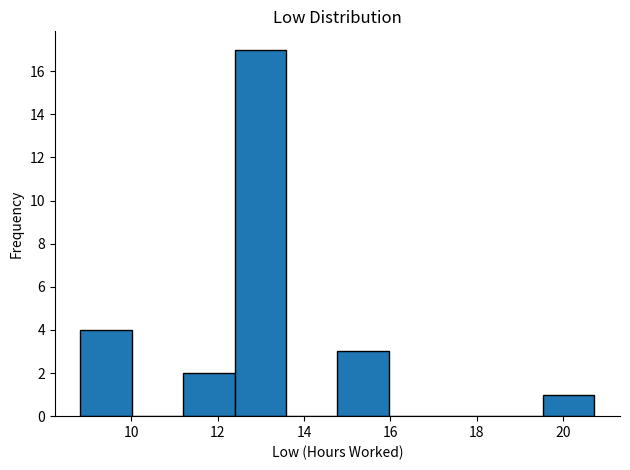

Over which range of the x-axis is the bar tallest?

12.4 to 13.6